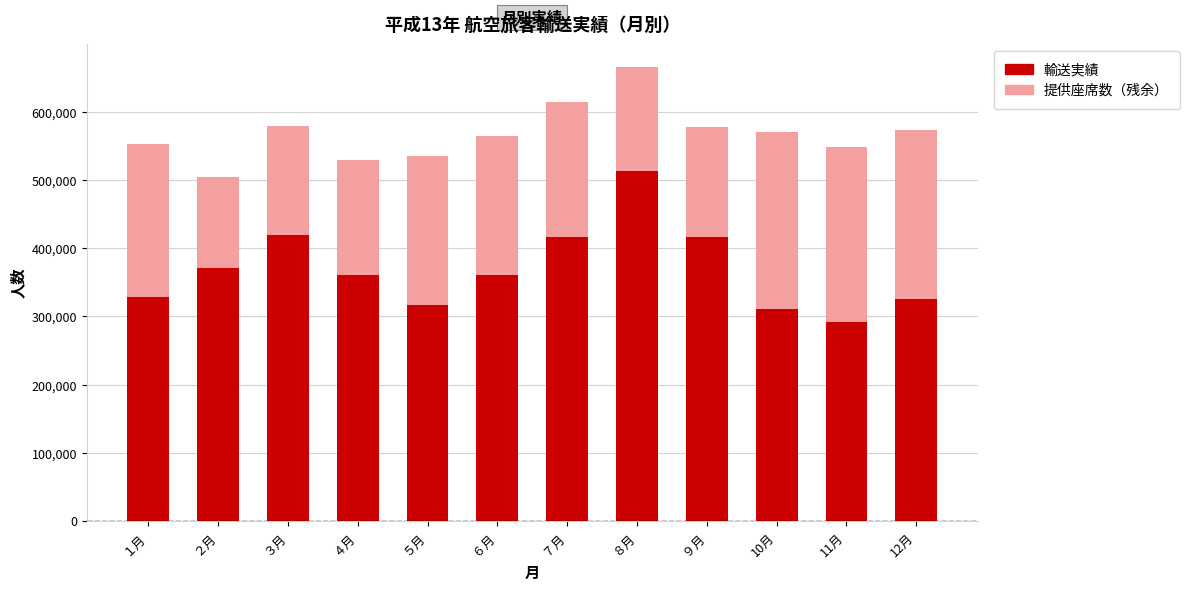

What is the sum of the 輸送実績 values at ７月 and 10月?

727985